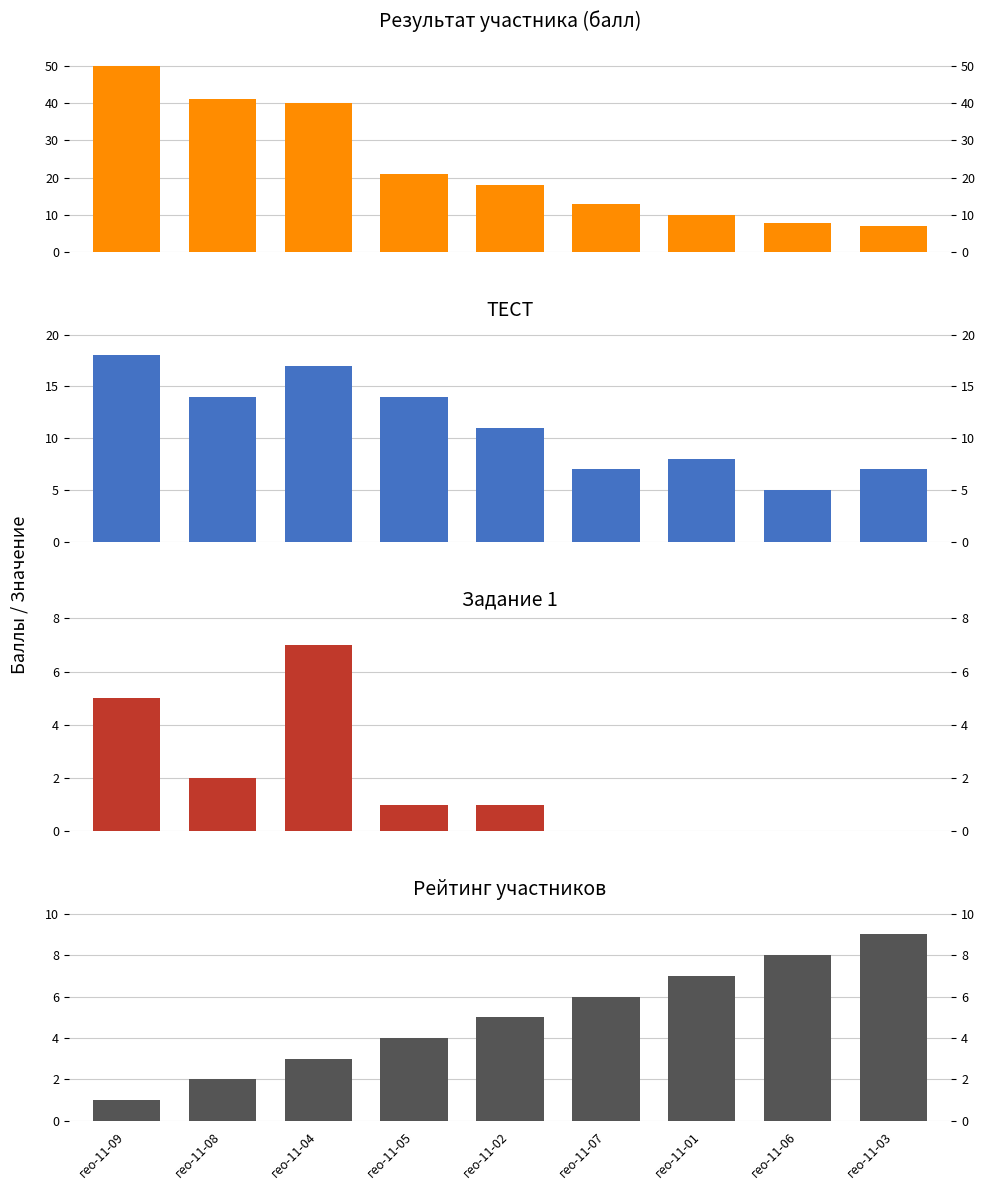

What is the value of the Рейтинг участников bar at the 8th from the left?

8